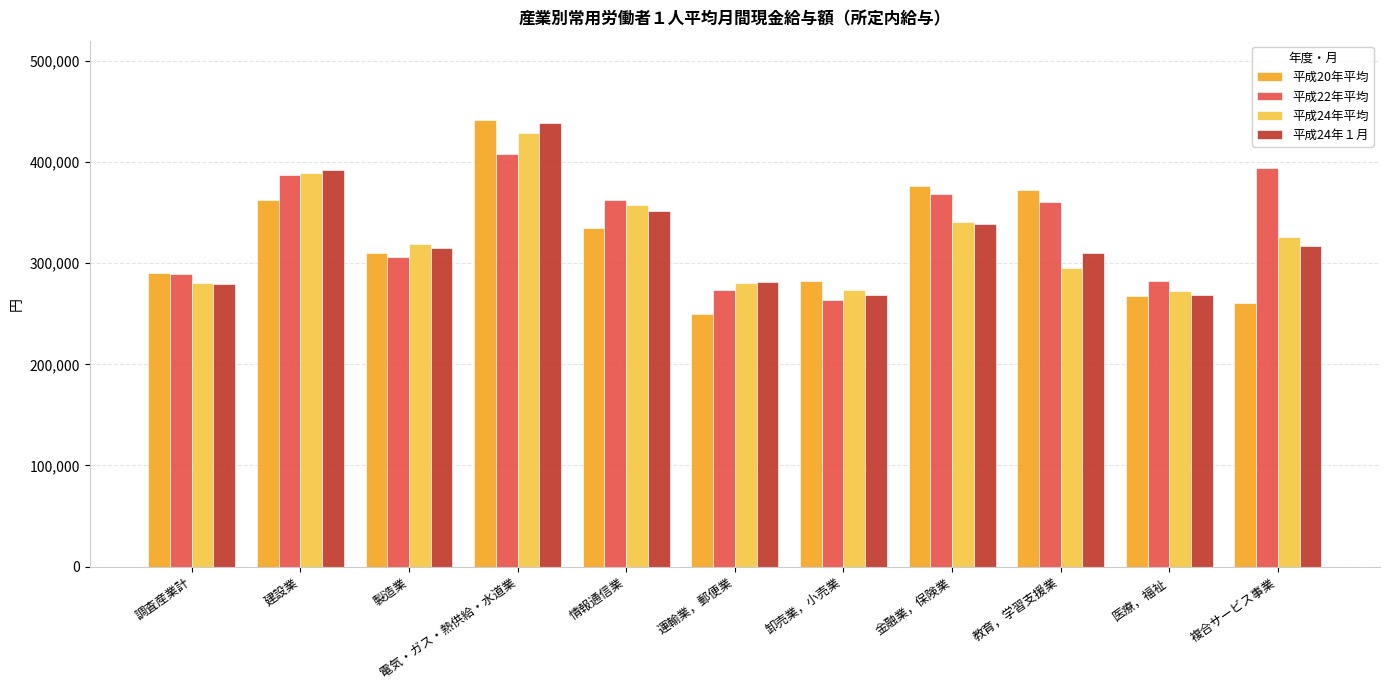

What is the spread (max minus min) of values at 調査産業計?

10380